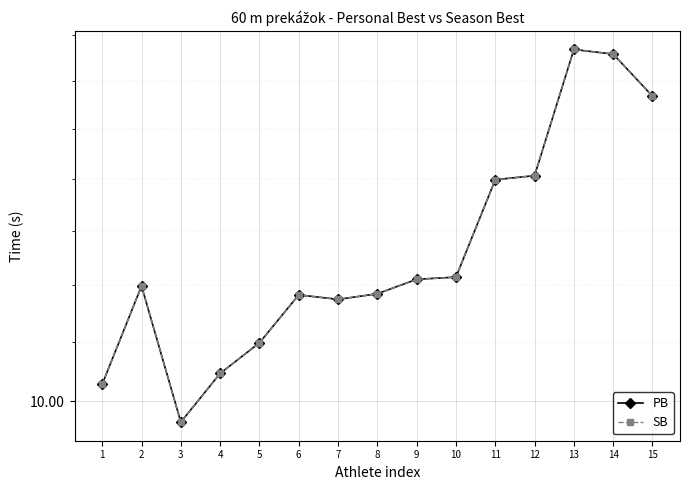

At 7, list the series in order from largest to smallest.

PB, SB